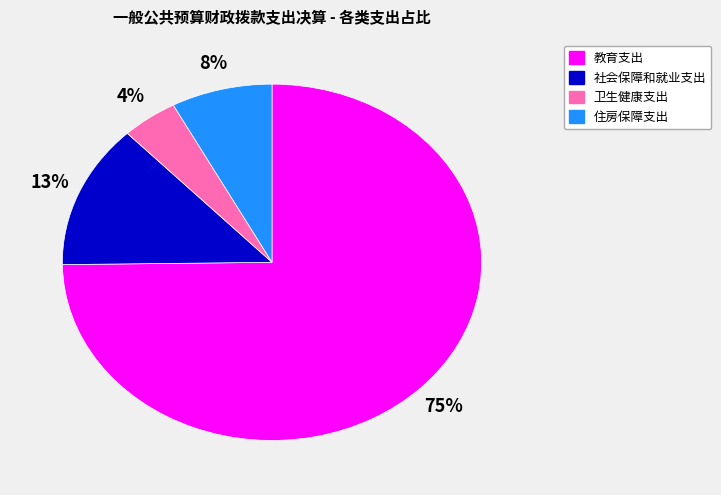

Does 卫生健康支出 represent more than half of the total?

No